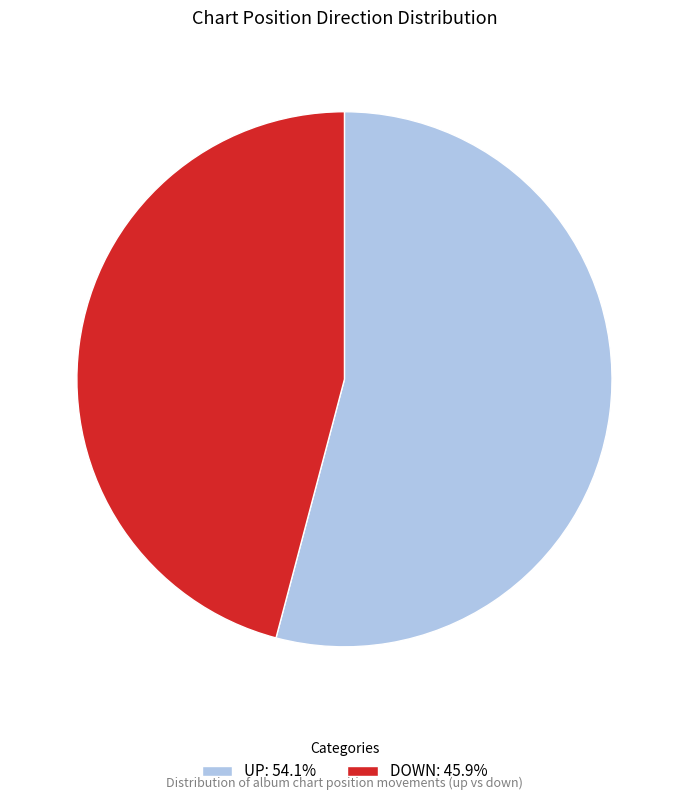

How many segments does this pie chart have?

2